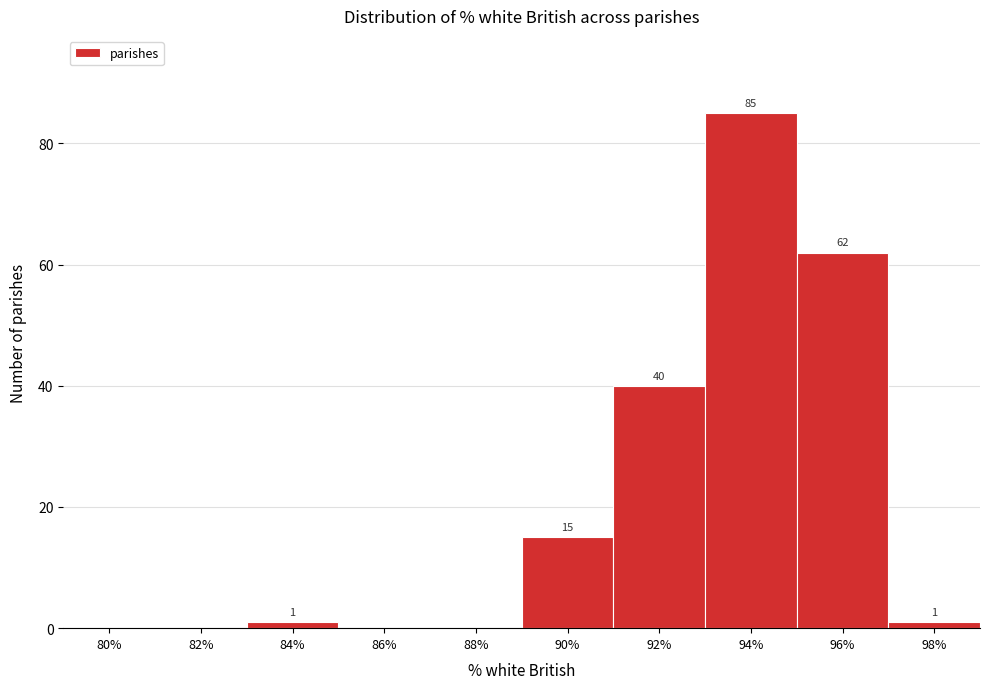

Reading left to right, extract all data points from this chart.

80%=0	82%=0	84%=1	86%=0	88%=0	90%=15	92%=40	94%=85	96%=62	98%=1